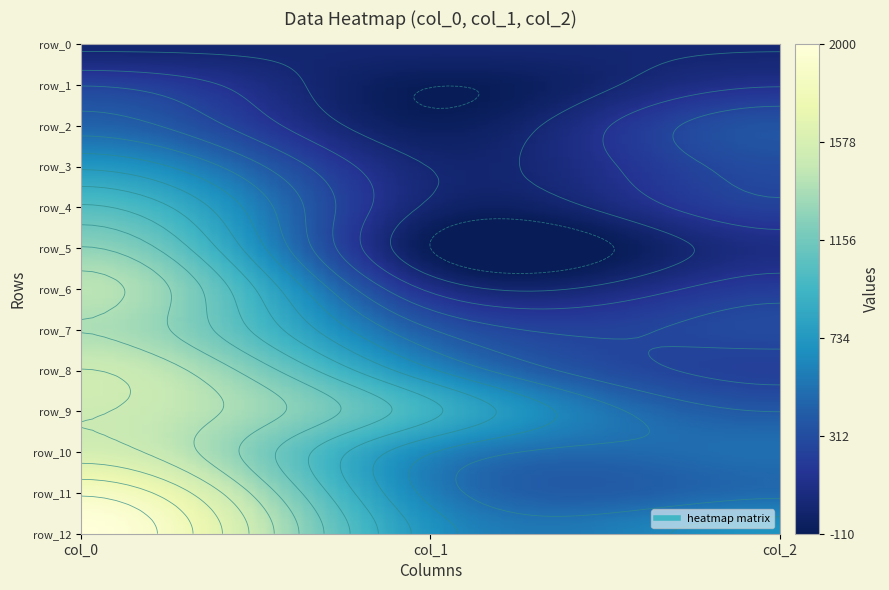

Is it true that row_5 equals 414.2 at 0?

False